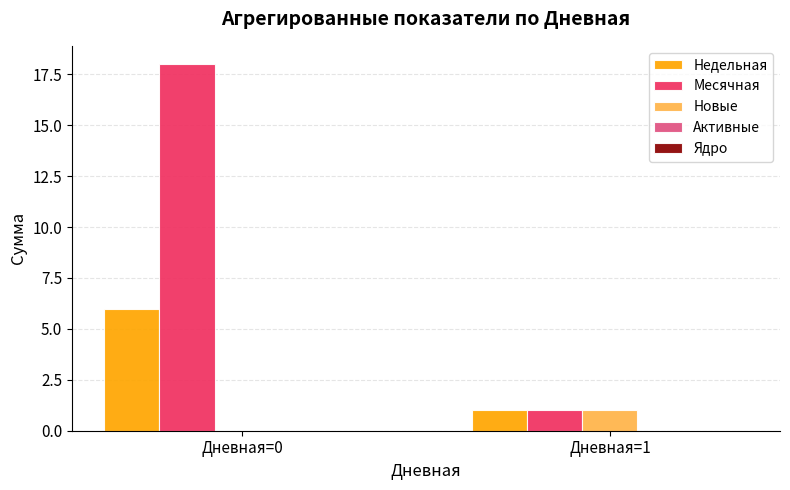

Is the value of Недельная at Дневная=0 greater than the value of Новые at Дневная=1?

Yes